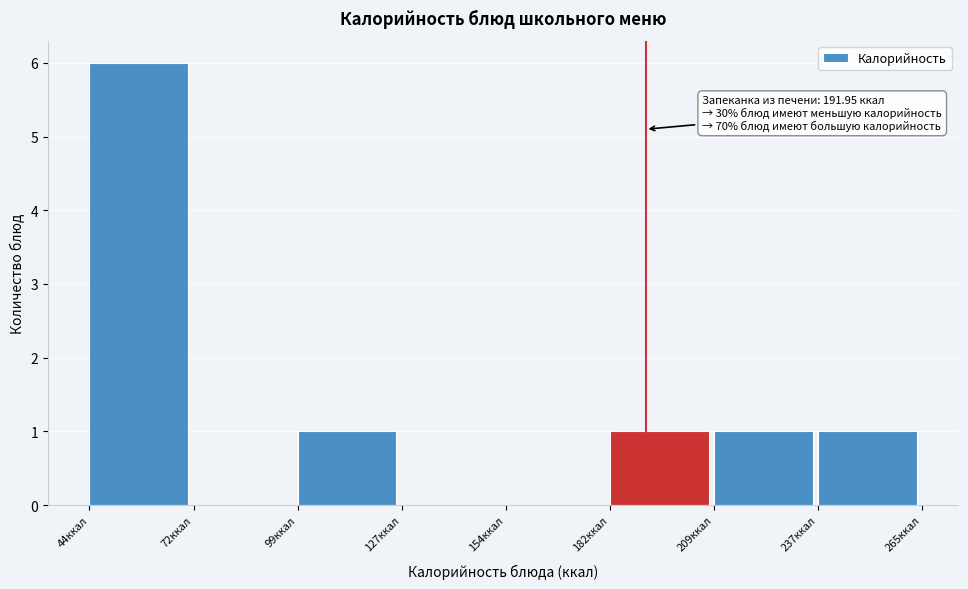

Over which range of the x-axis is the bar tallest?

45 to 70